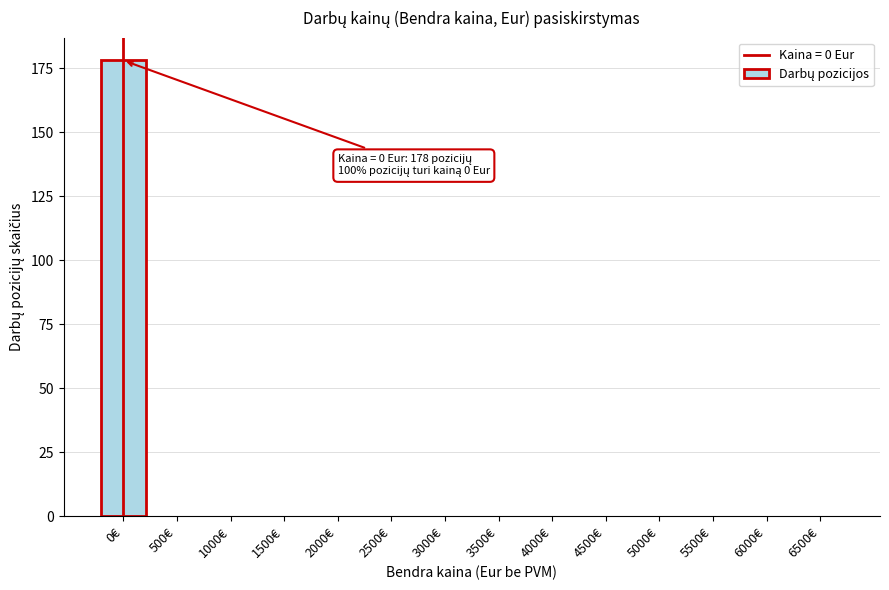

Reading left to right, what are all the values shown in this chart?

0€=178	500€=0	1000€=0	1500€=0	2000€=0	2500€=0	3000€=0	3500€=0	4000€=0	4500€=0	5000€=0	5500€=0	6000€=0	6500€=0